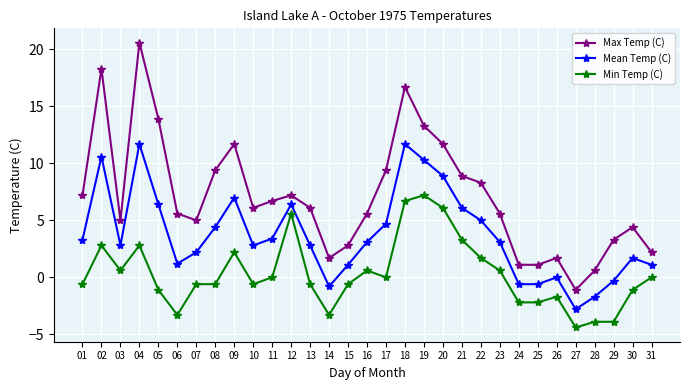

What is the sum of all Max Temp (C) values?

220.1